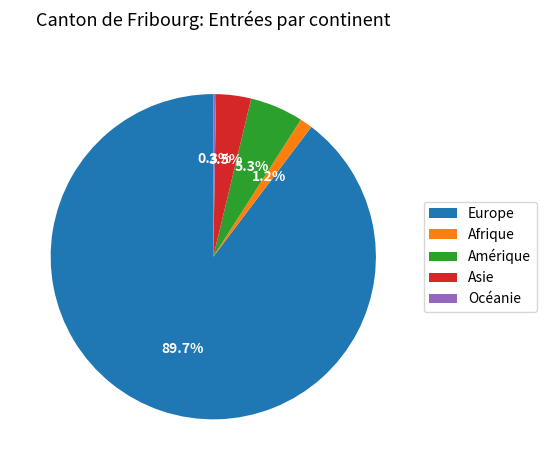

Between Europe and Asie, which is larger?

Europe